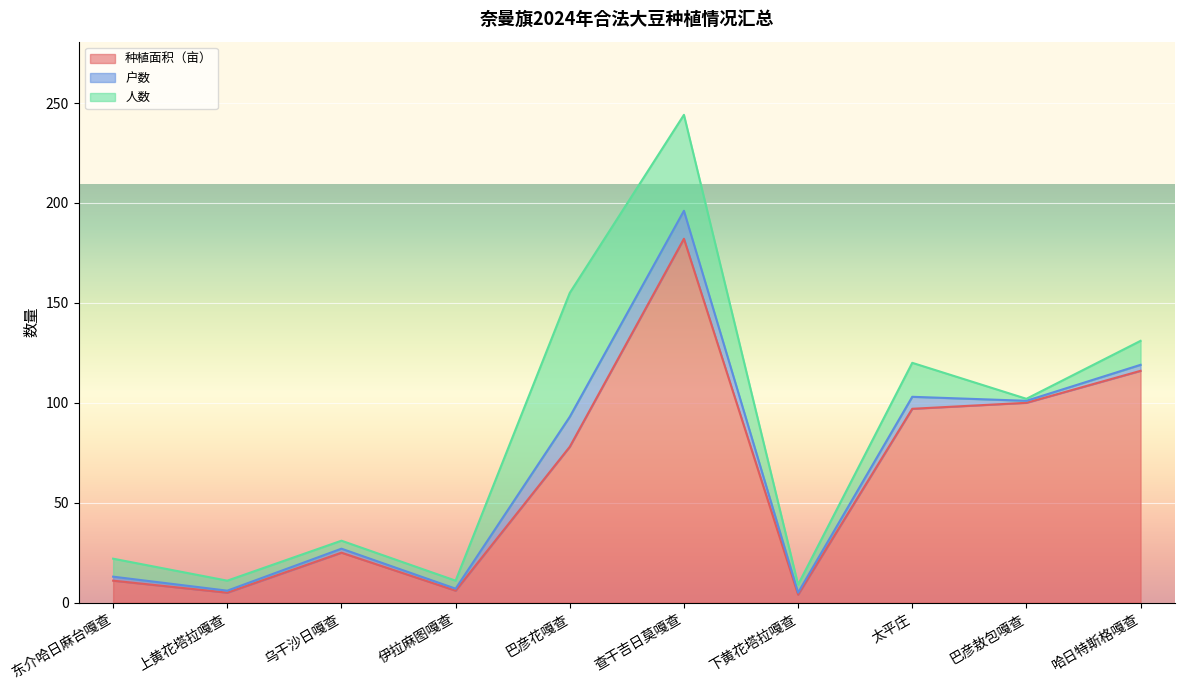

At which category does 人数 reach its first local peak?

巴彦花嘎查